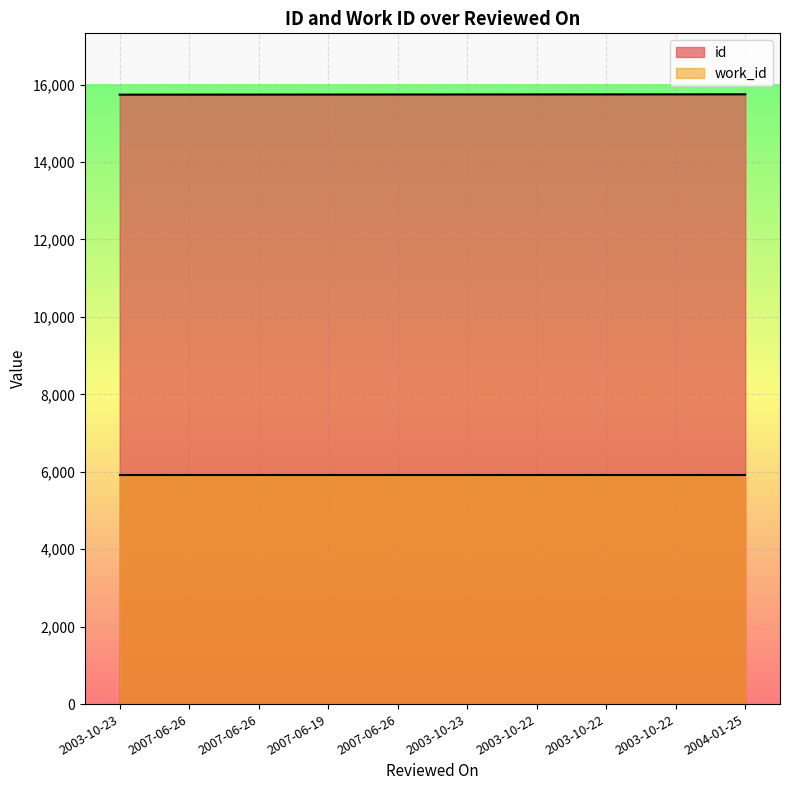

True or false: there are more than 0 points higher than both neighbors.

False